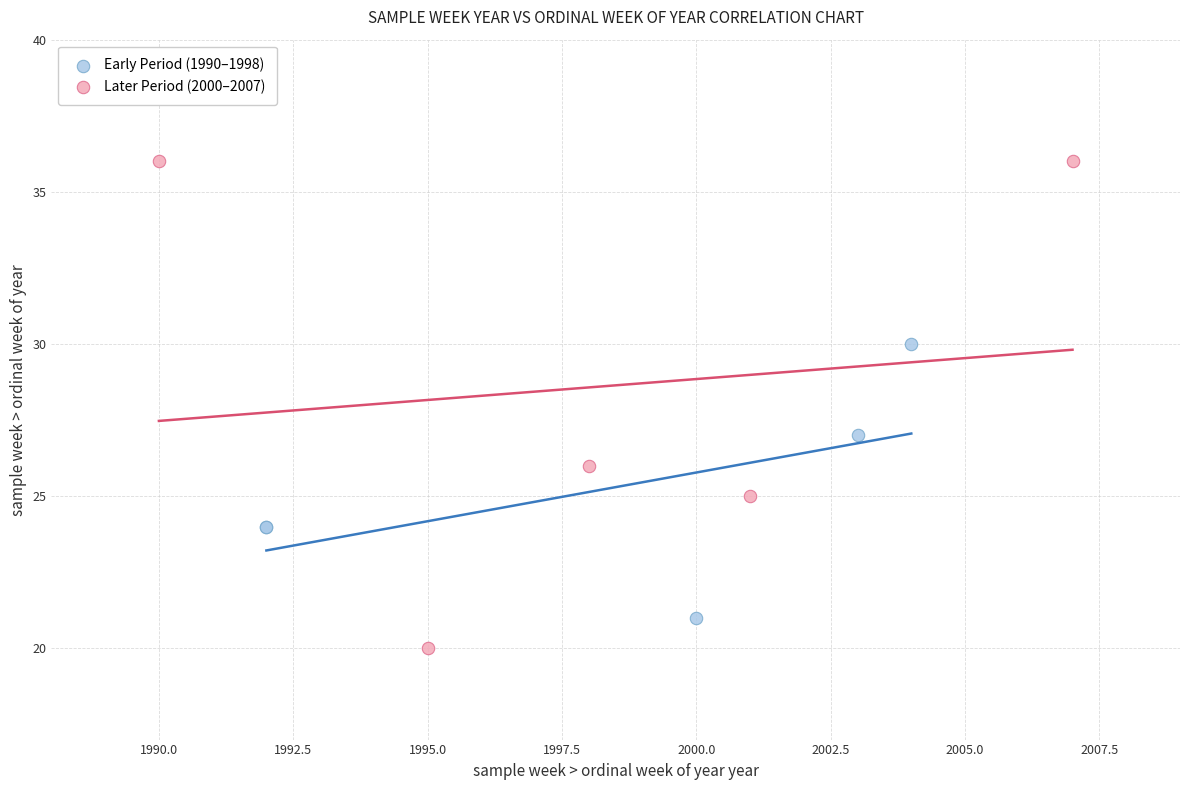

Which series reaches the minimum Y coordinate?

Later Period (2000–2007)